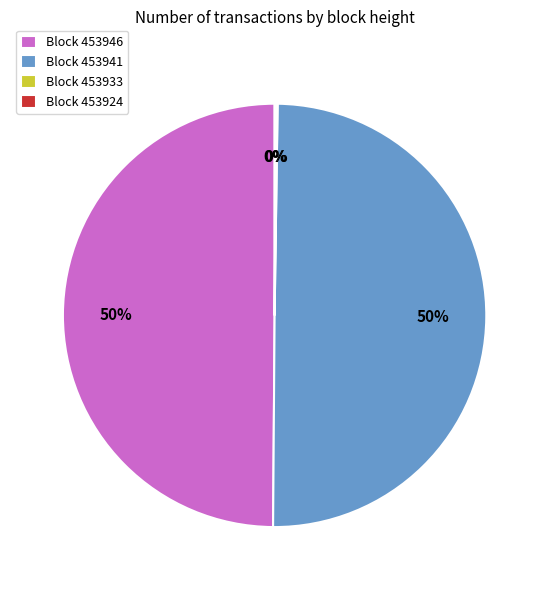

True or false: Block 453946 accounts for 44% of the total.

False